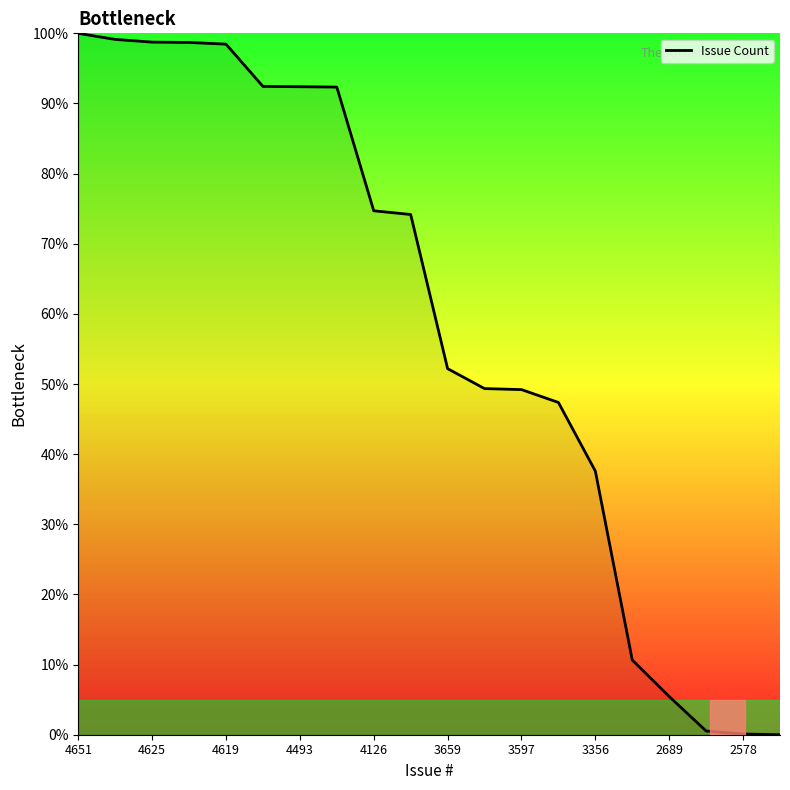

What is the maximum value shown in the chart?

100.0